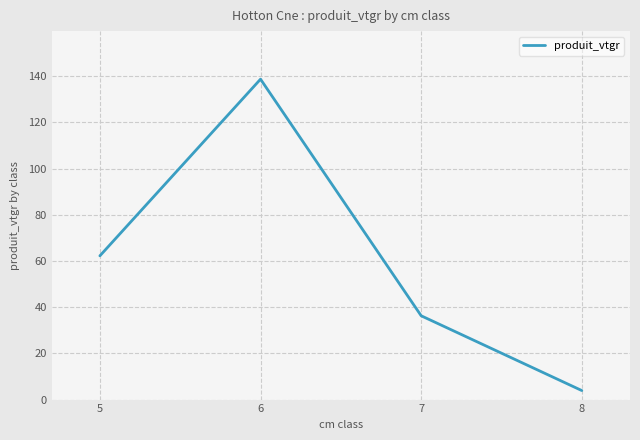

Which category has the highest value across all series?

6